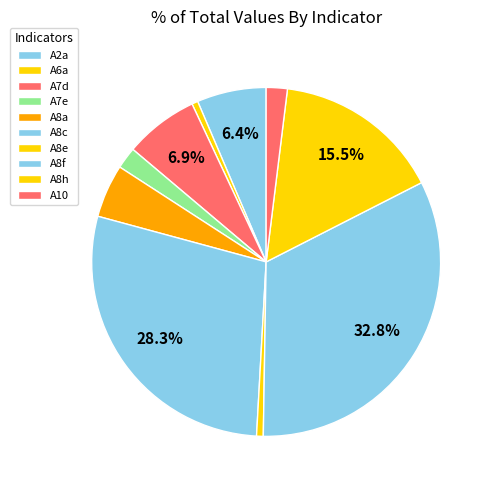

Between A8c and A8f, which is larger?

A8f